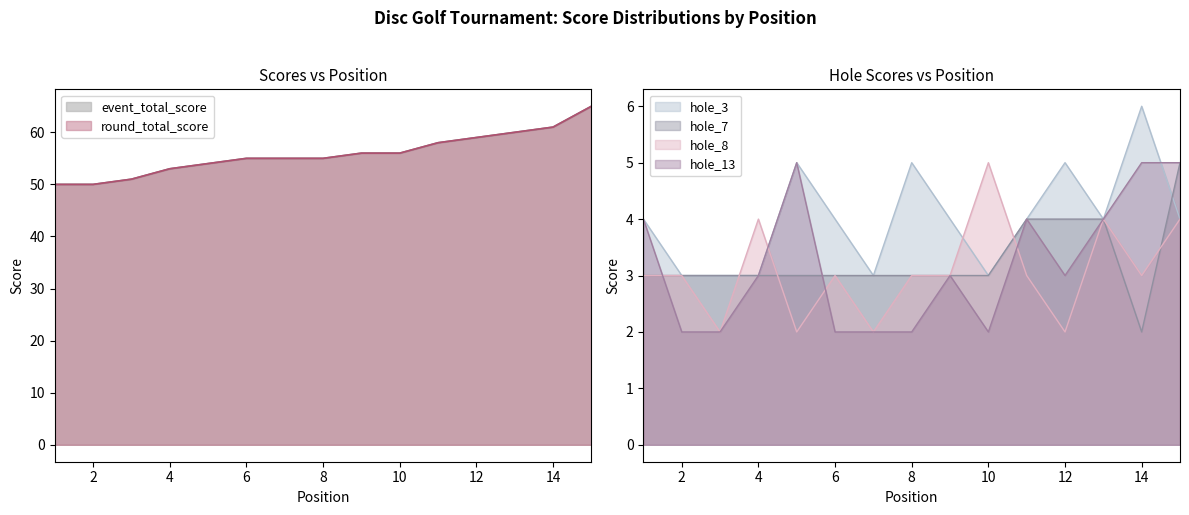

Does the chart display data point markers on the line(s)?

No